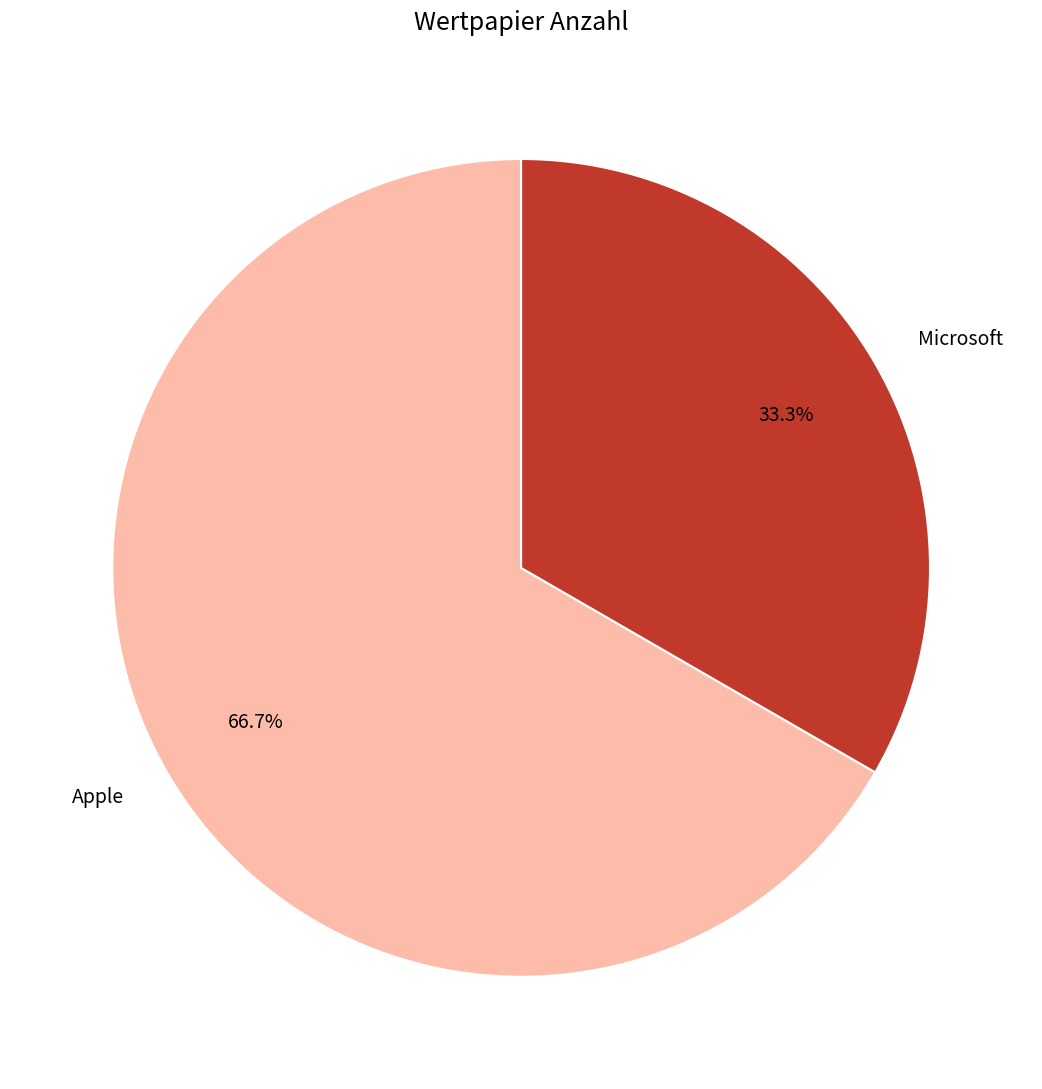

Combined, what portion of the pie is Apple and Microsoft?

100.0%